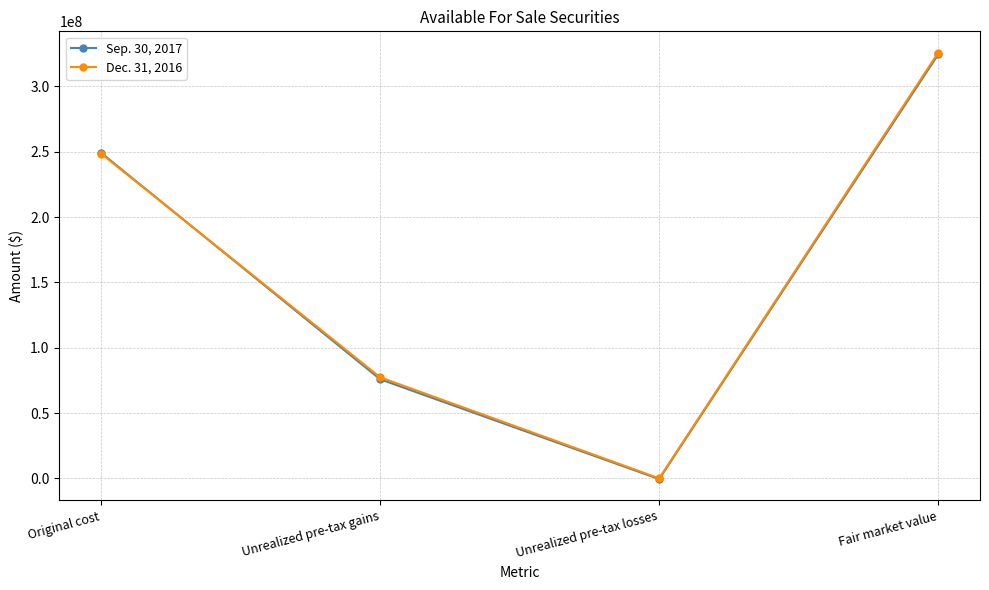

Which series changed the most between Original cost and Unrealized pre-tax losses?

Sep. 30, 2017